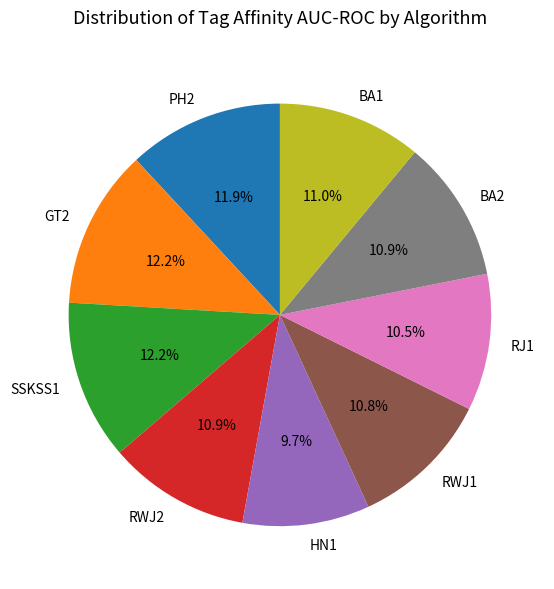

Does any single category account for the majority?

No